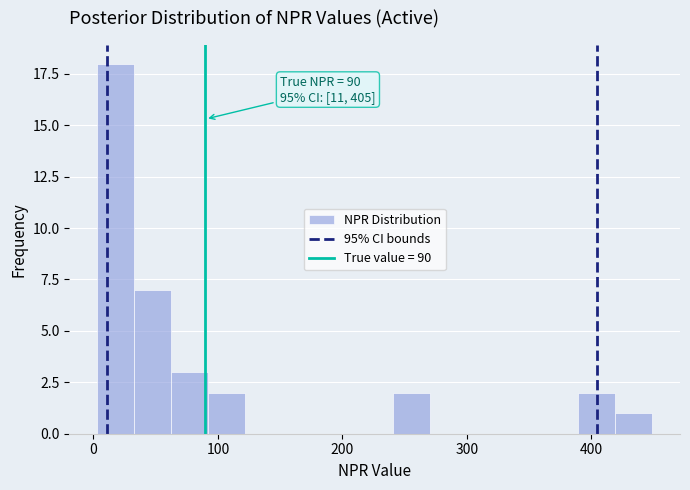

Around what value on the x-axis is the tallest bar? Give the approximate position of its centre, as read against the axis.

20